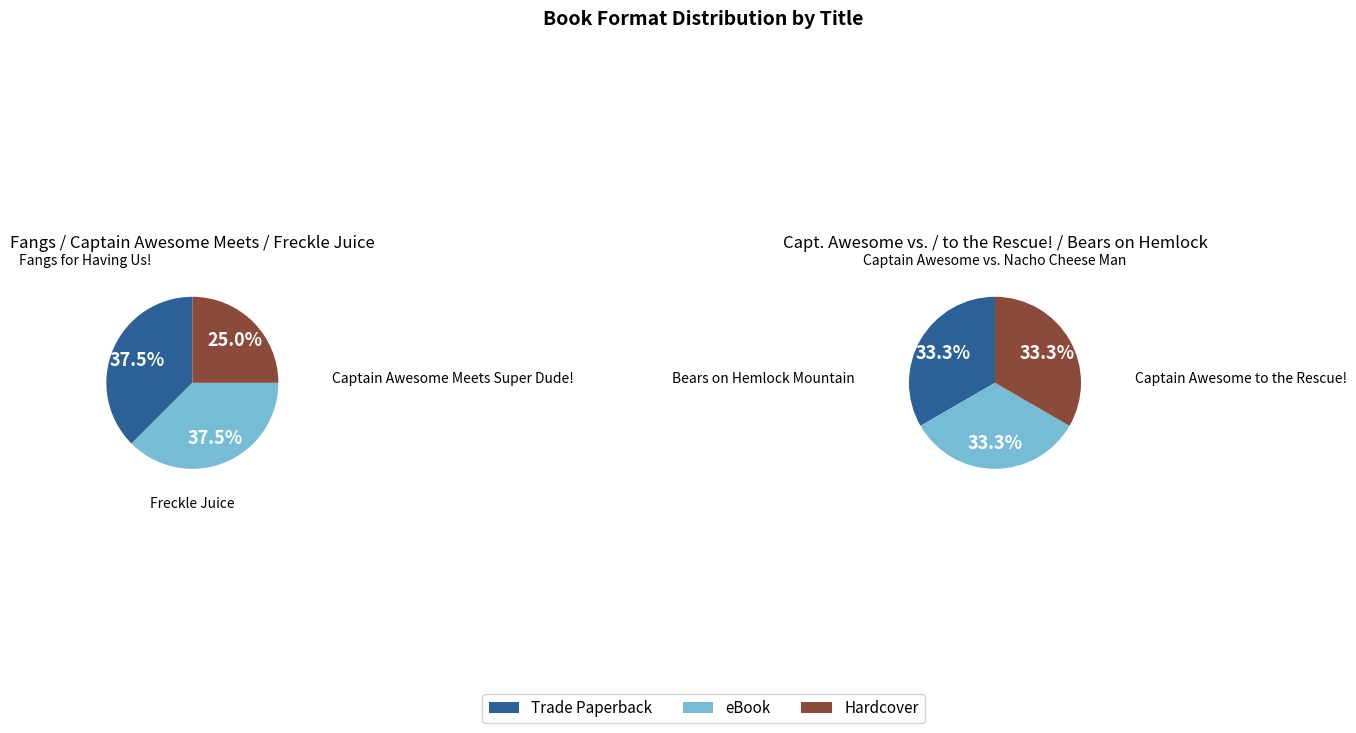

Count the number of slices in the pie.

6